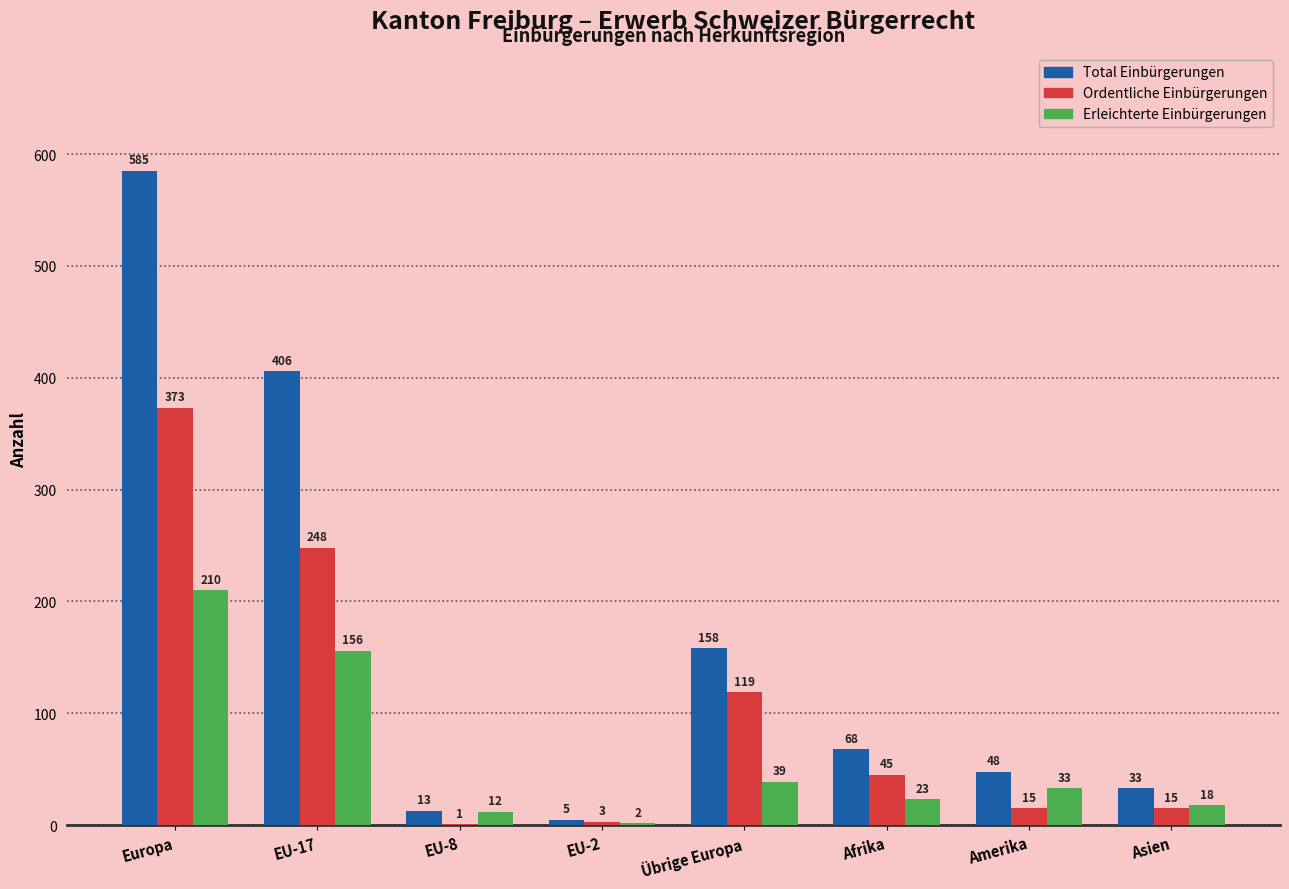

What is the maximum value shown in the chart?

585